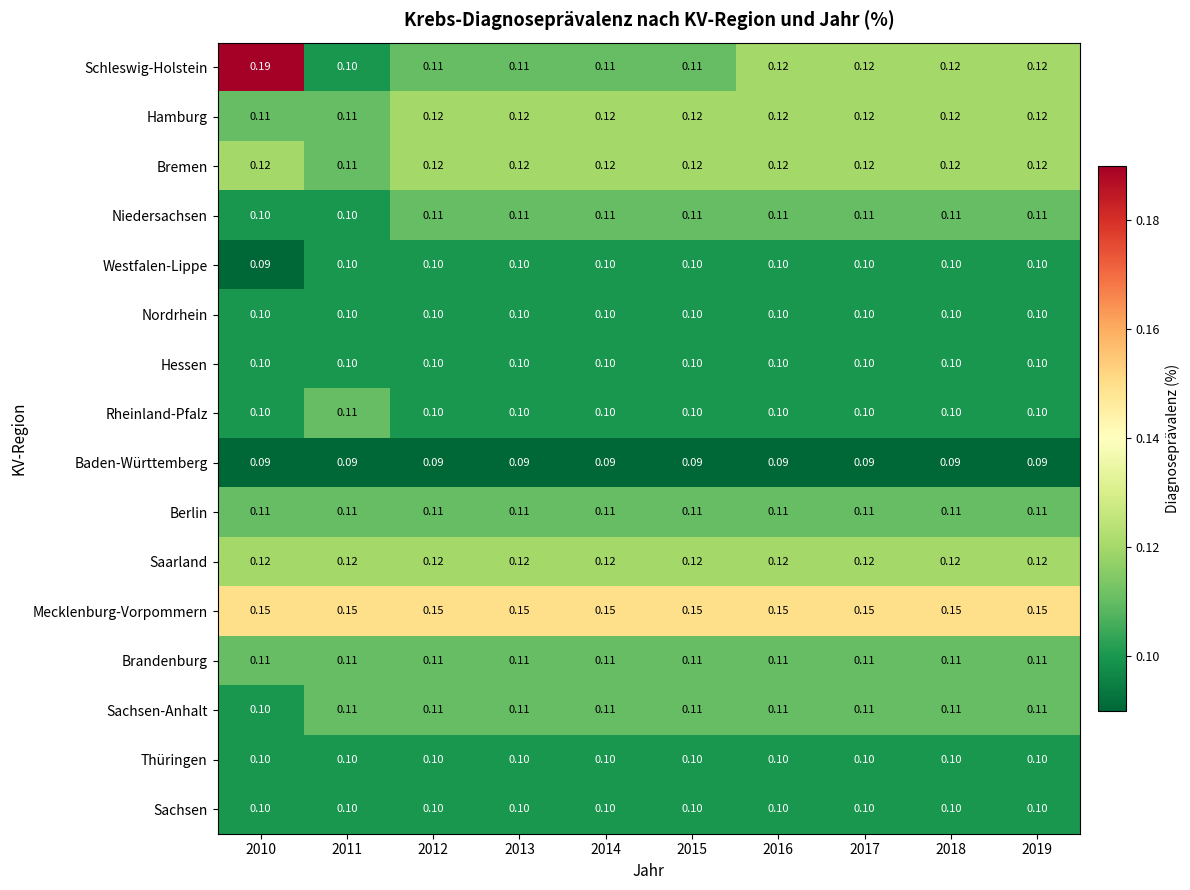

Is the value of Sachsen at 2019 greater than the value of Hamburg at 2018?

No